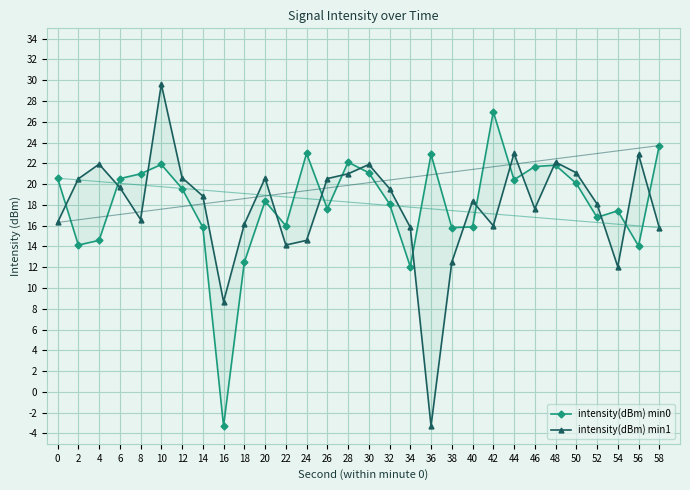

True or false: intensity(dBm) min1 has a value of 4.9 at 12.

False